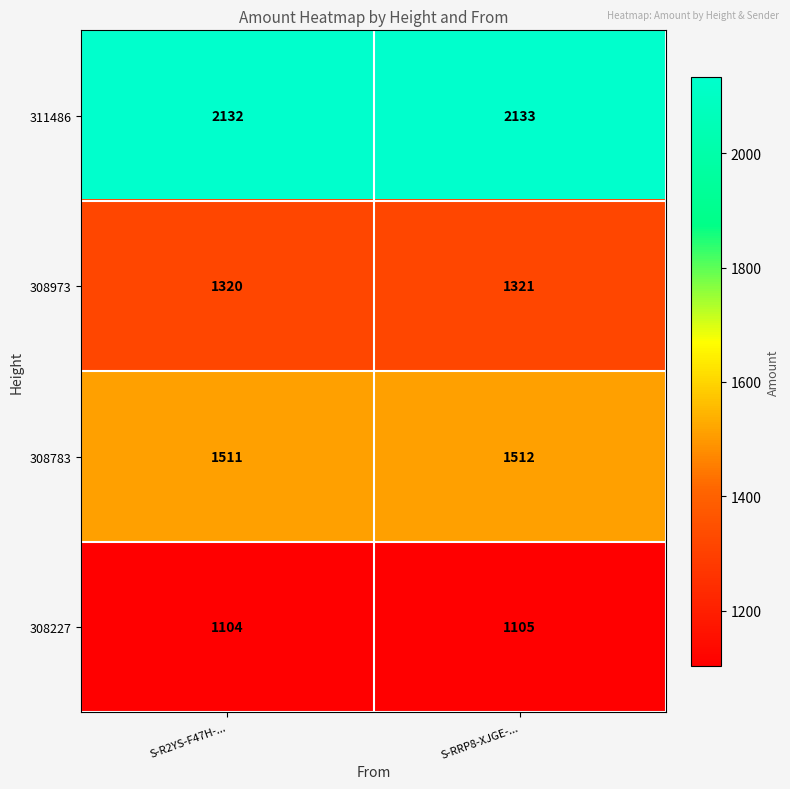

The 308227 series shows 1954 at S-R2YS-F47H-.... True or false?

False